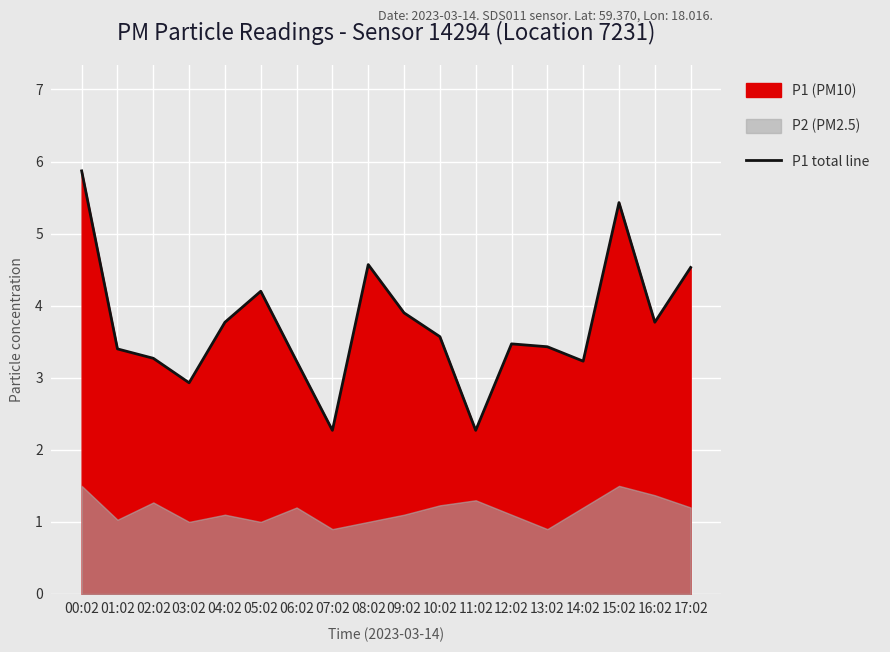

Rank the categories by value from highest to lowest.

00:02, 15:02, 08:02, 17:02, 05:02, 09:02, 04:02, 16:02, 10:02, 12:02, 13:02, 01:02, 02:02, 06:02, 14:02, 03:02, 07:02, 11:02